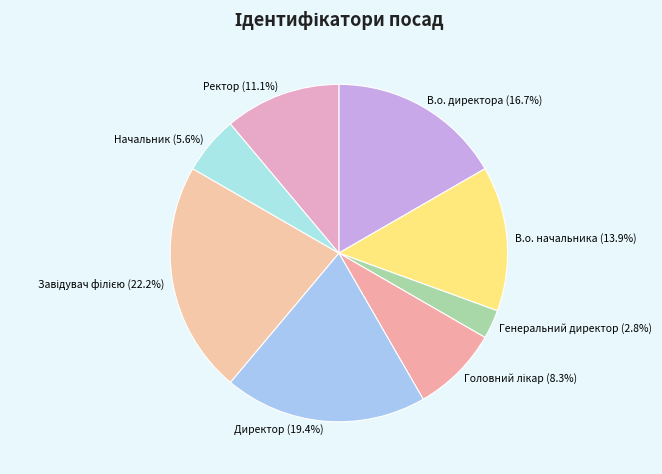

Which has a higher value, В.о. начальника or Начальник?

В.о. начальника